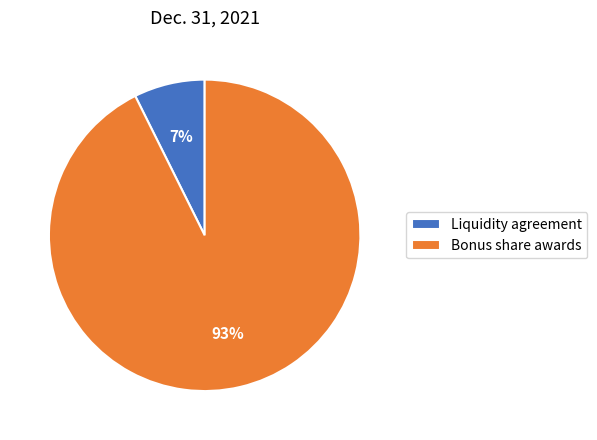

To the nearest percent, what portion does Liquidity agreement represent?

7%